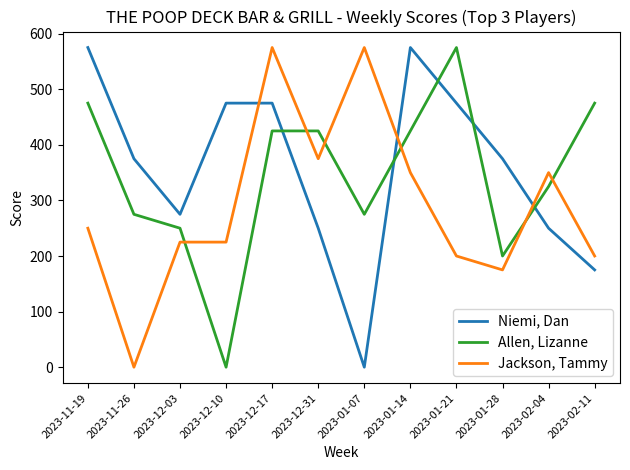

At which category does Niemi, Dan reach its first local valley?

2023-12-03